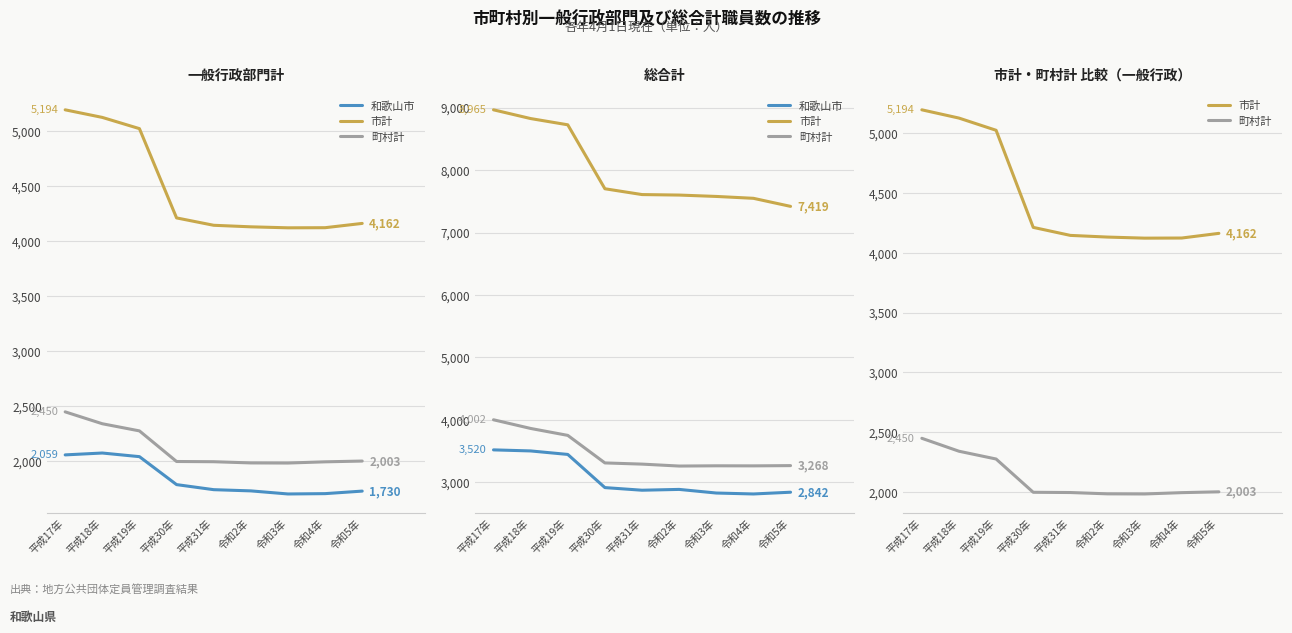

True or false: 和歌山市 has more than 1 points higher than both neighbors.

False